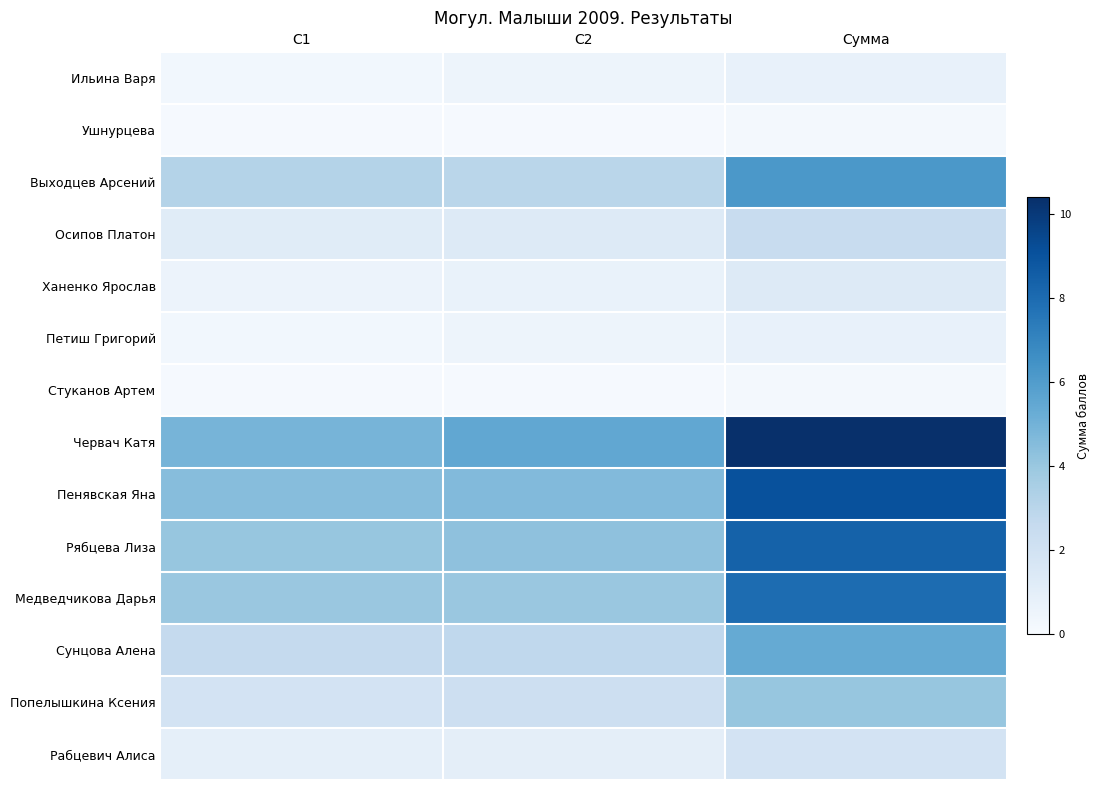

How many categories are shown in the chart?

3